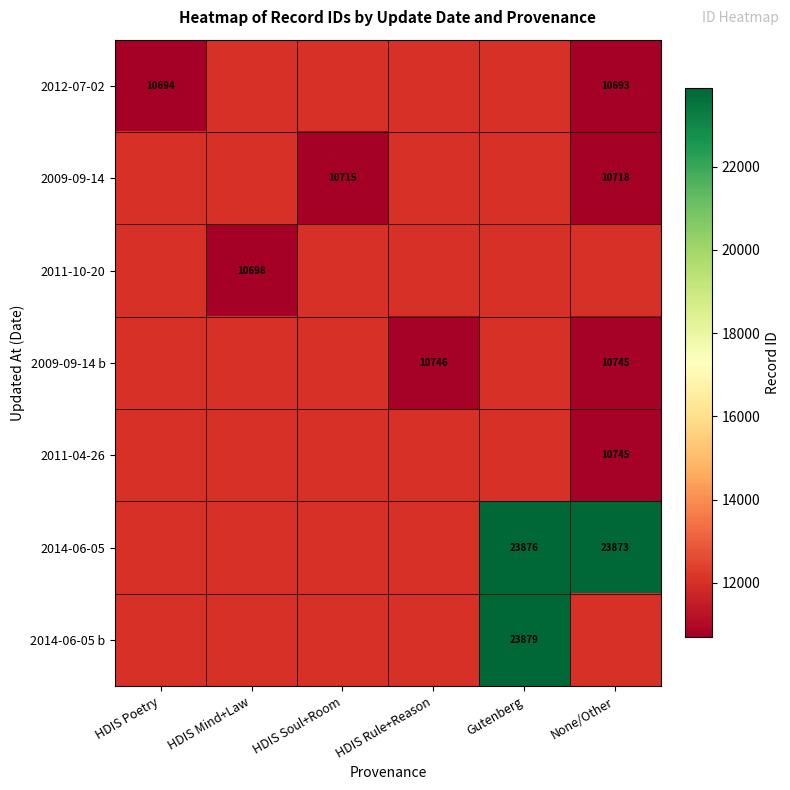

The 2009-09-14 b series shows 2490 at None/Other. True or false?

False